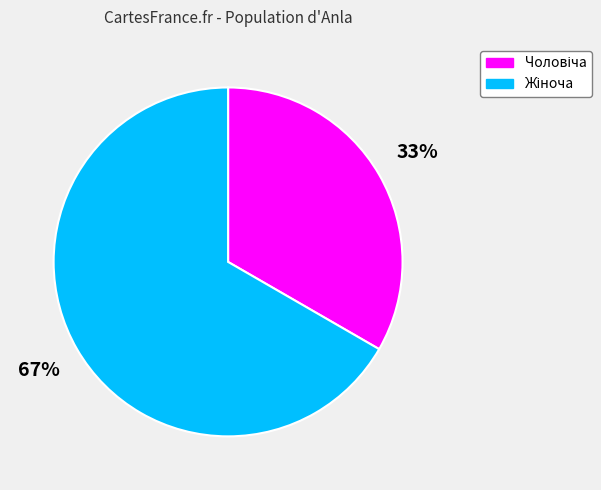

Does any single category account for the majority?

Yes